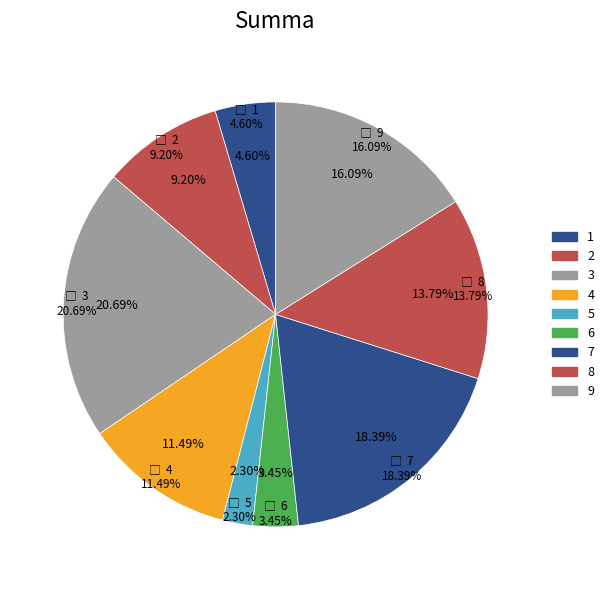

Which category has the smallest portion of the pie?

5